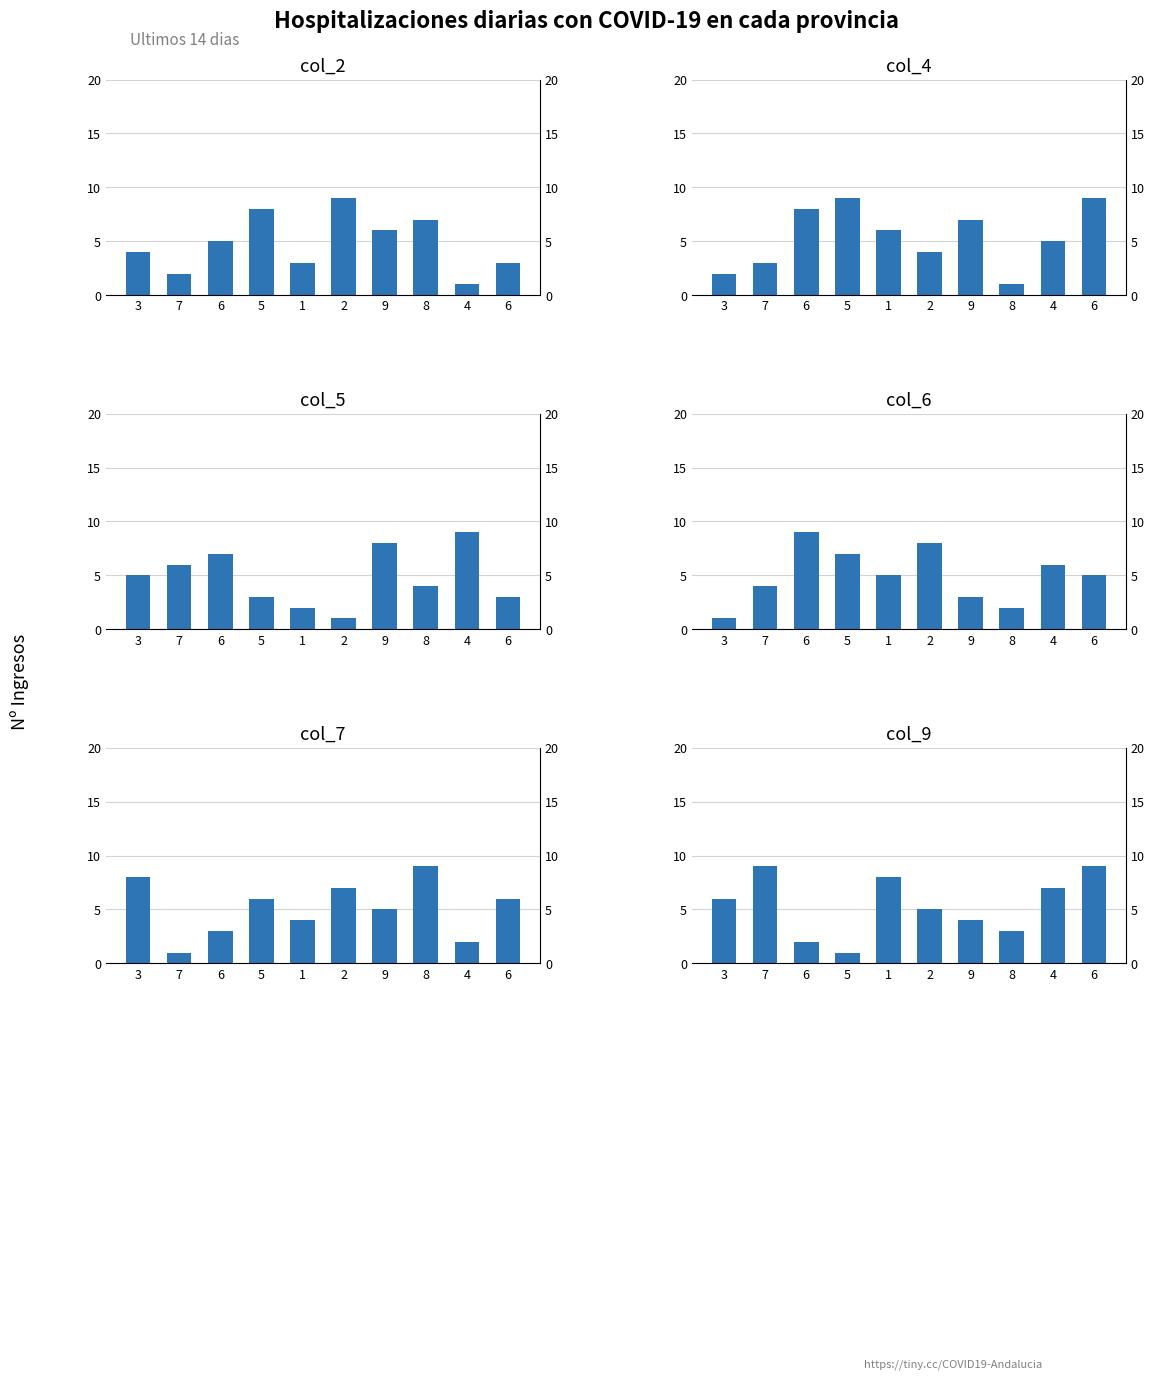

What is the label of the 7th bar from the left?

9